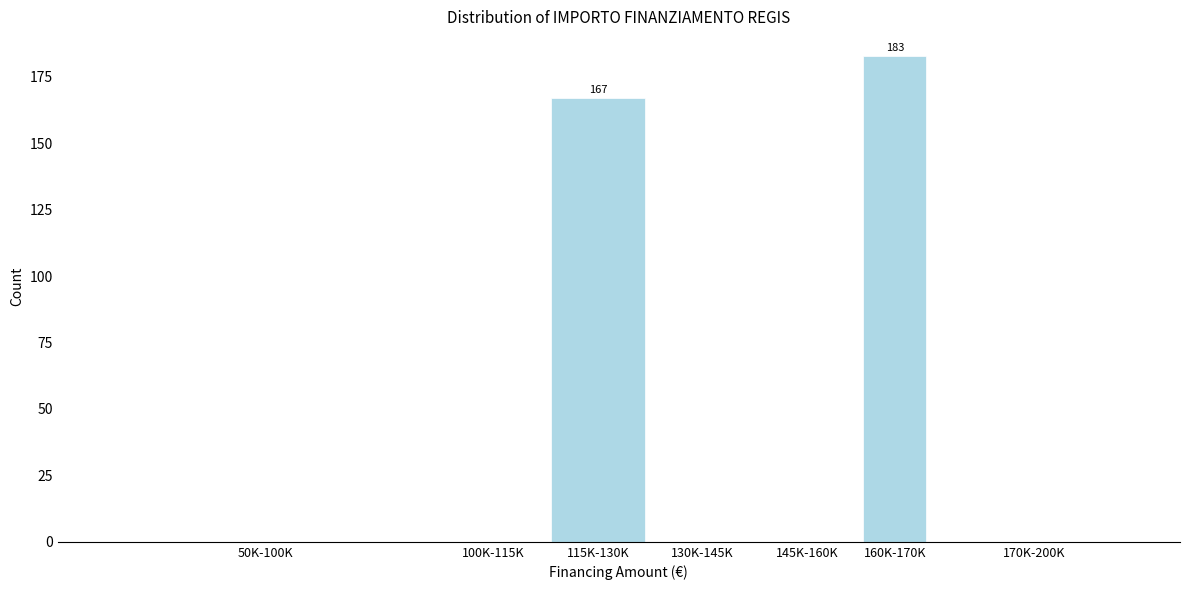

Reading right to left, what are all the values shown in this chart?

170K-200K=0	160K-170K=183	145K-160K=0	130K-145K=0	115K-130K=167	100K-115K=0	50K-100K=0